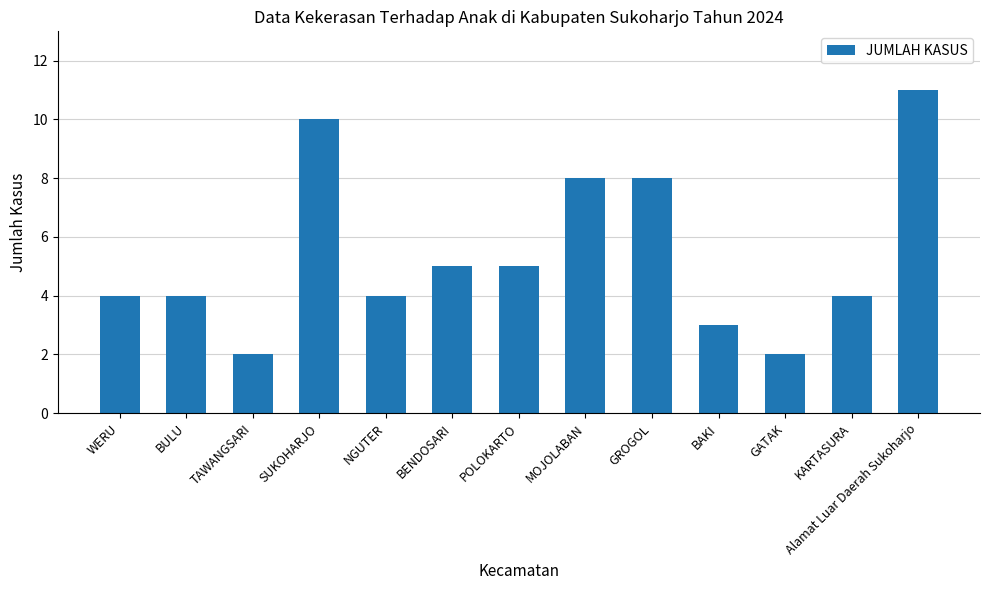

Reading left to right, transcribe all the data shown in this chart.

4	4	2	10	4	5	5	8	8	3	2	4	11